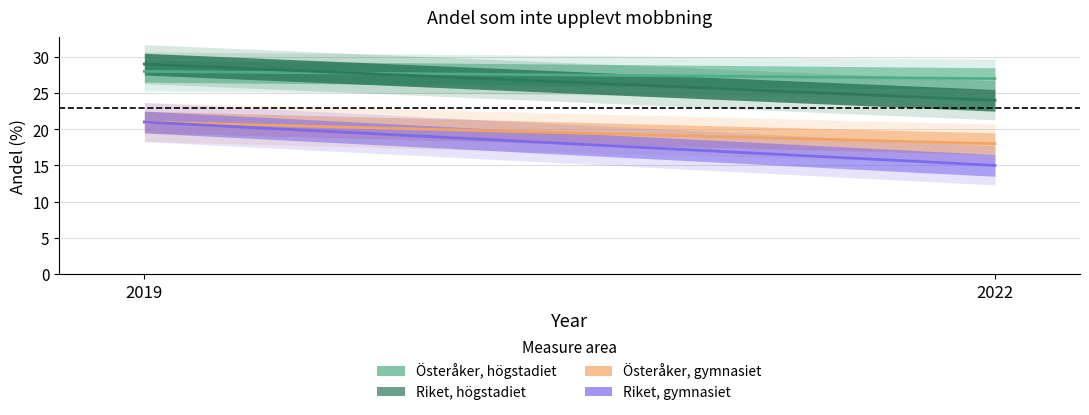

At which category is the sum across all series the highest?

2019